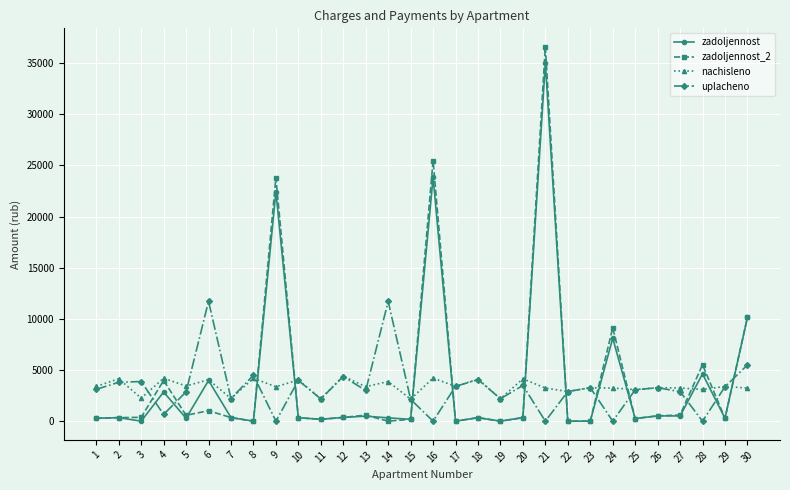

The value of zadoljennost at 30 is 2555.0. True or false?

False